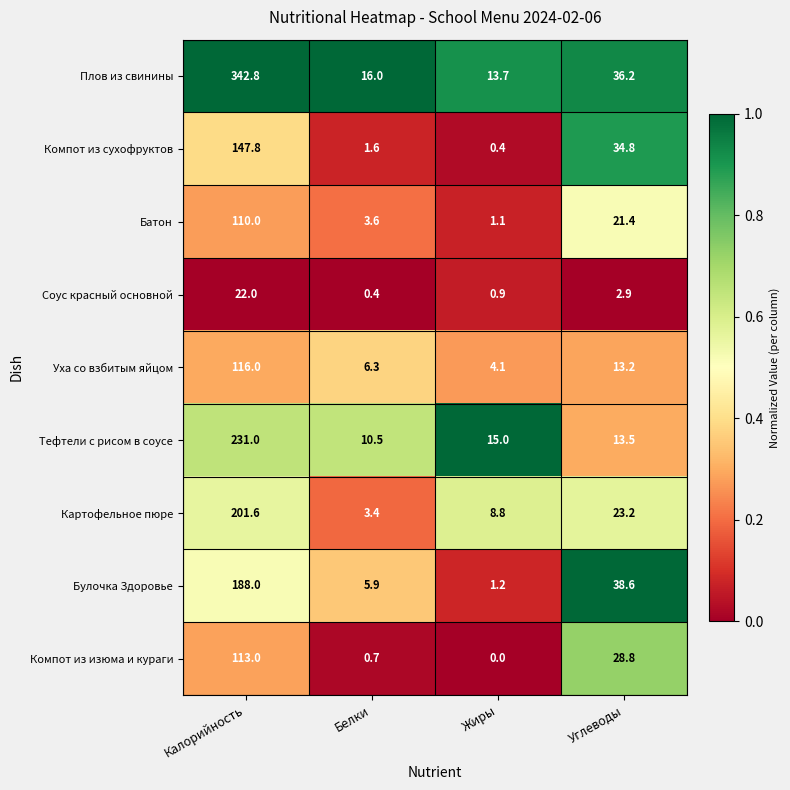

At which label does Картофельное пюре first exceed 23?

Калорийность